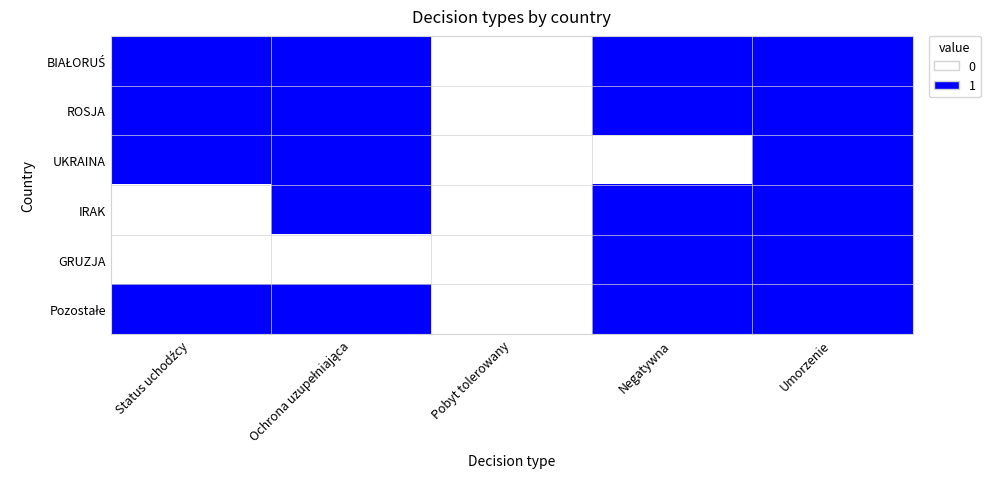

At which category does the chart reach its minimum across all series?

Pobyt tolerowany